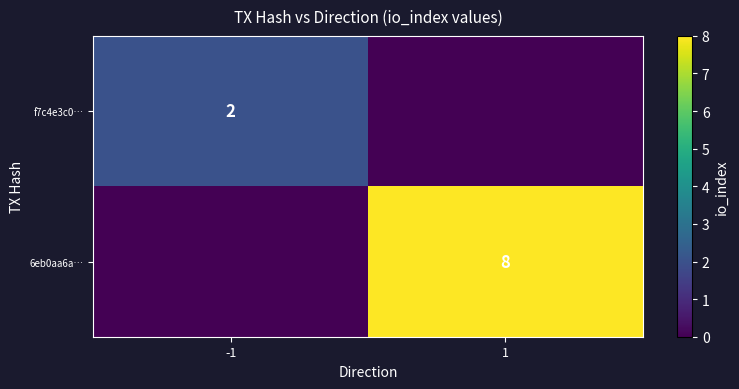

Between -1 and 1, which series saw the biggest shift?

6eb0aa6a…